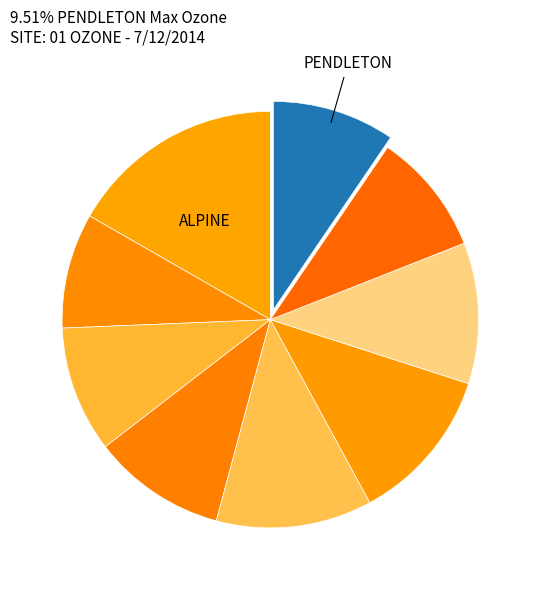

How many slices are in this pie chart?

9